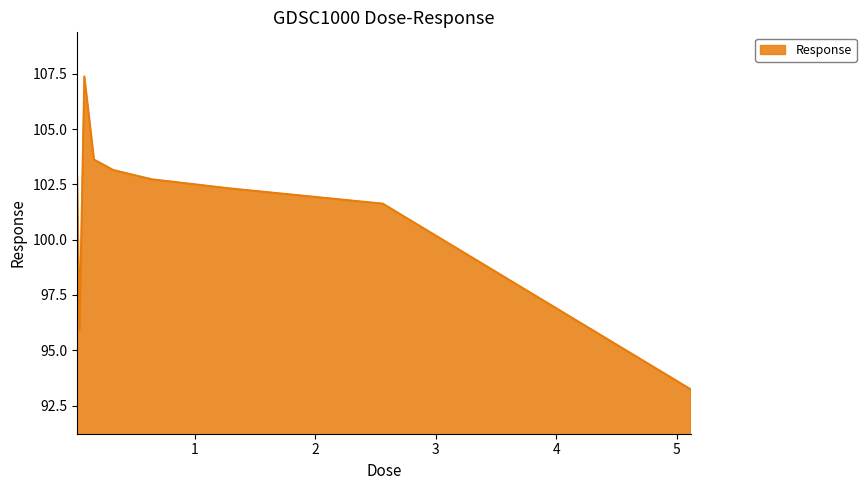

What is the difference between the maximum and minimum values?

14.2